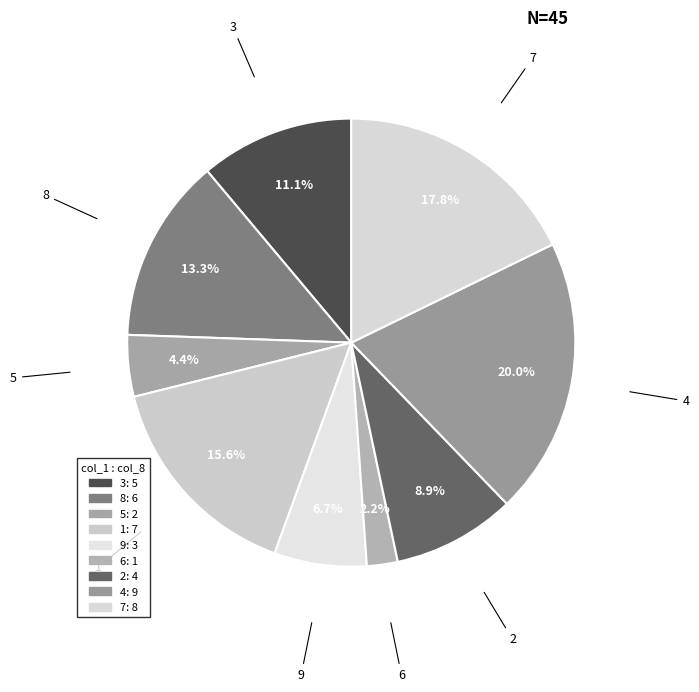

Approximately how many times larger is the value at 8 compared to 3?

1.2